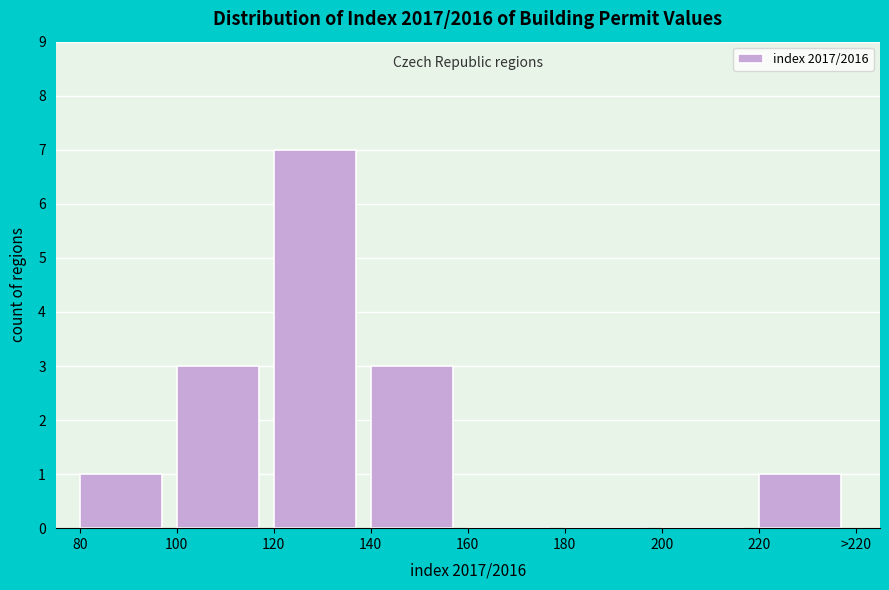

Reading left to right, what are all the values shown in this chart?

80=1	100=3	120=7	140=3	160=0	180=0	200=0	220=1